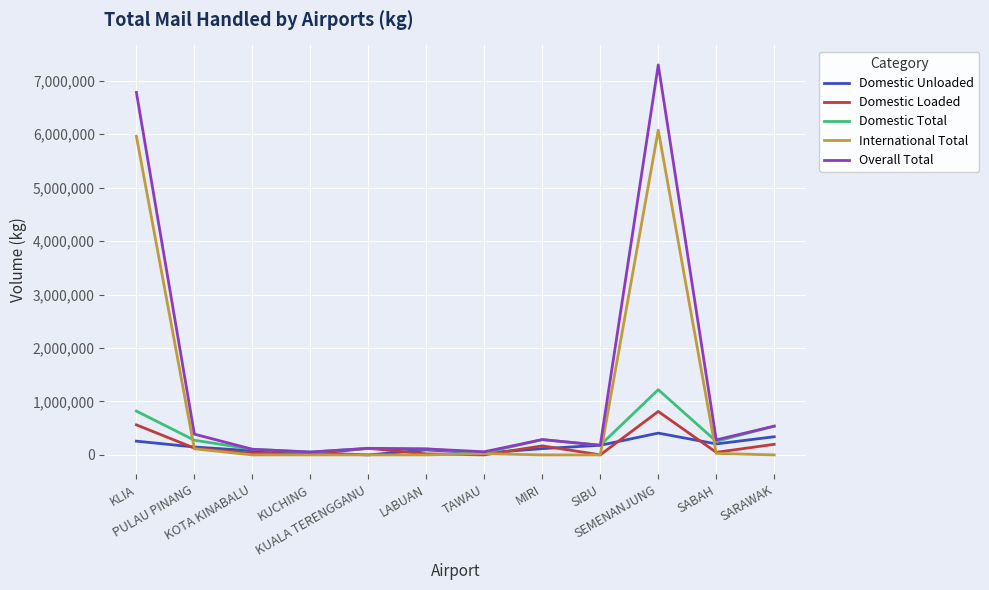

Which series has the largest total across all categories?

Overall Total